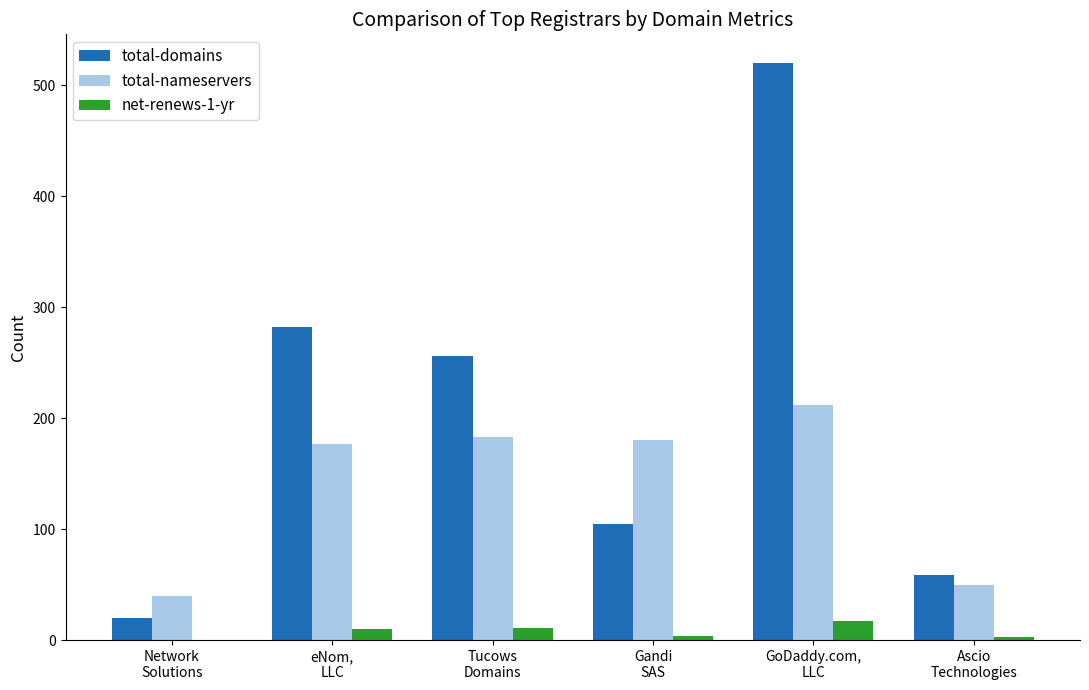

The value of total-nameservers at Ascio
Technologies is 78. True or false?

False